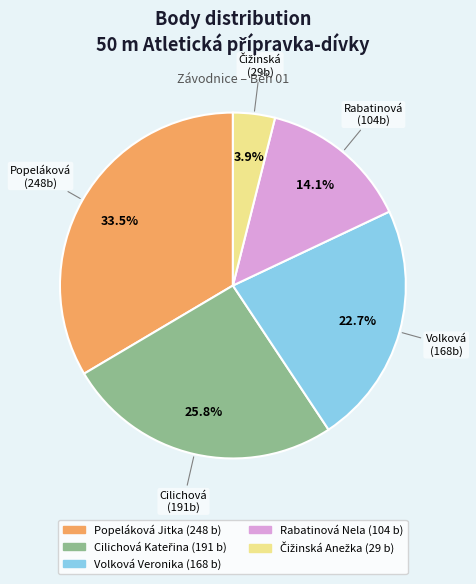

Combined, what portion of the pie is Rabatinová Nela and Volková Veronika?

36.8%